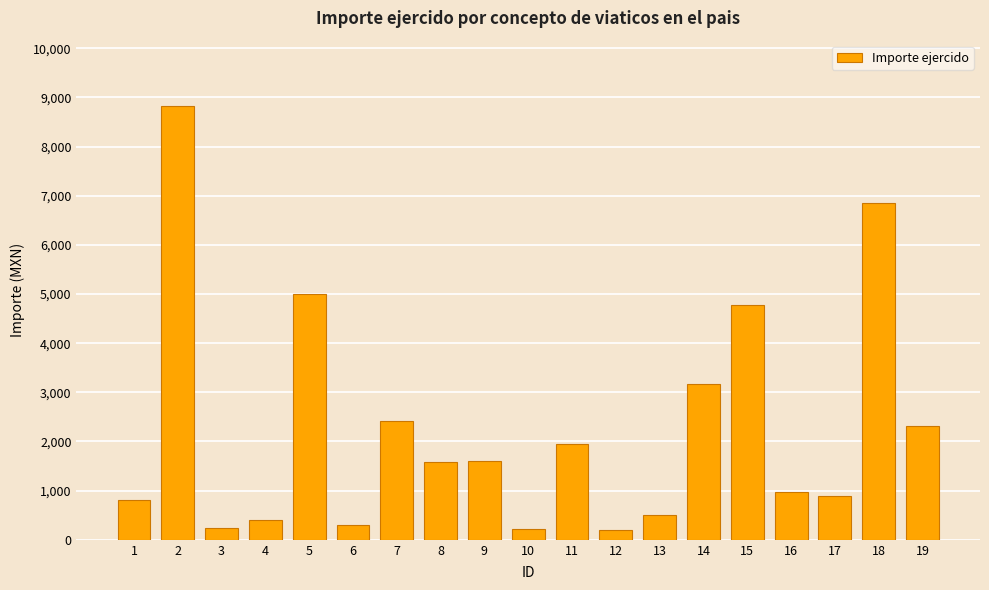

The value at 17 is 1338.9. True or false?

False